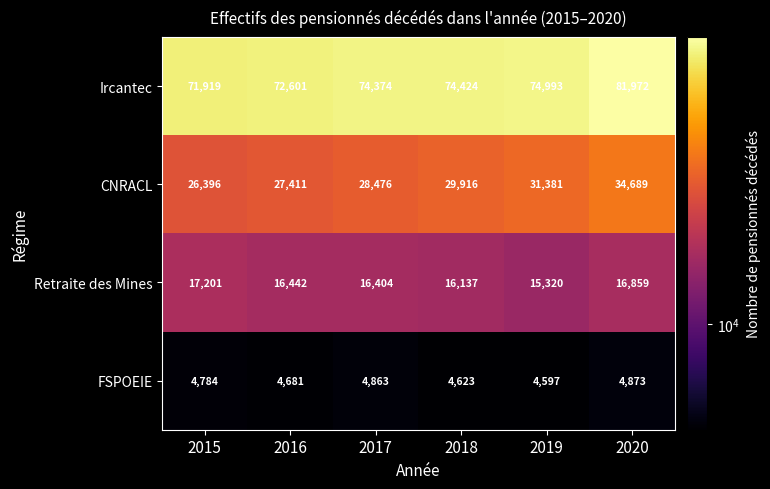

Which series has the widest spread of values?

Ircantec